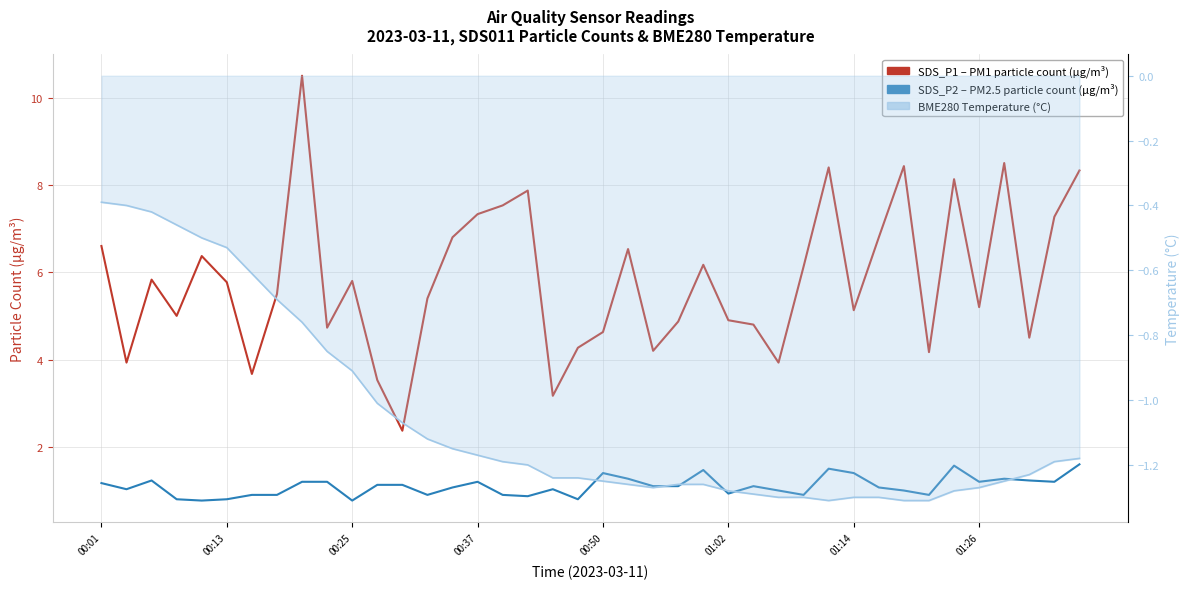

What are all the series names shown in the legend?

SDS_P1 (PM1, µg/m³), SDS_P2 (PM2.5, µg/m³), BME280 Temperature (°C)